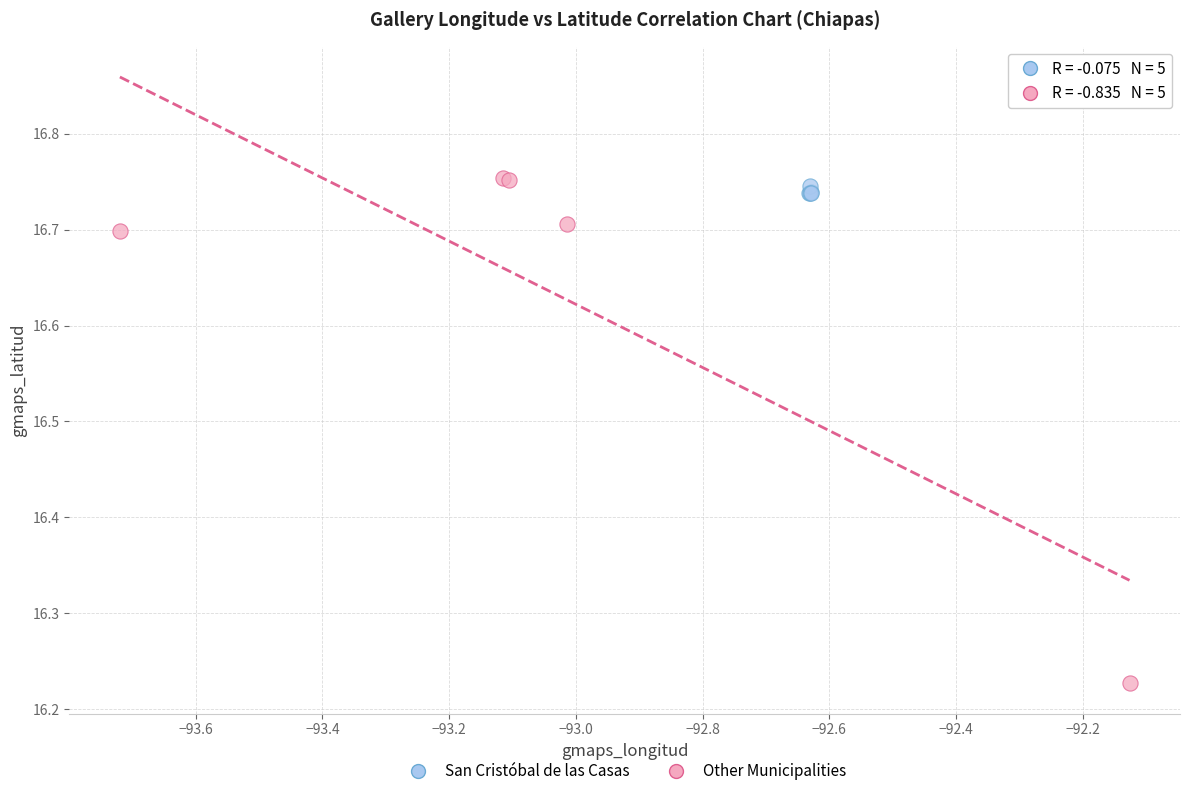

What are all the series names shown in the legend?

San Cristóbal de las Casas, Other Municipalities